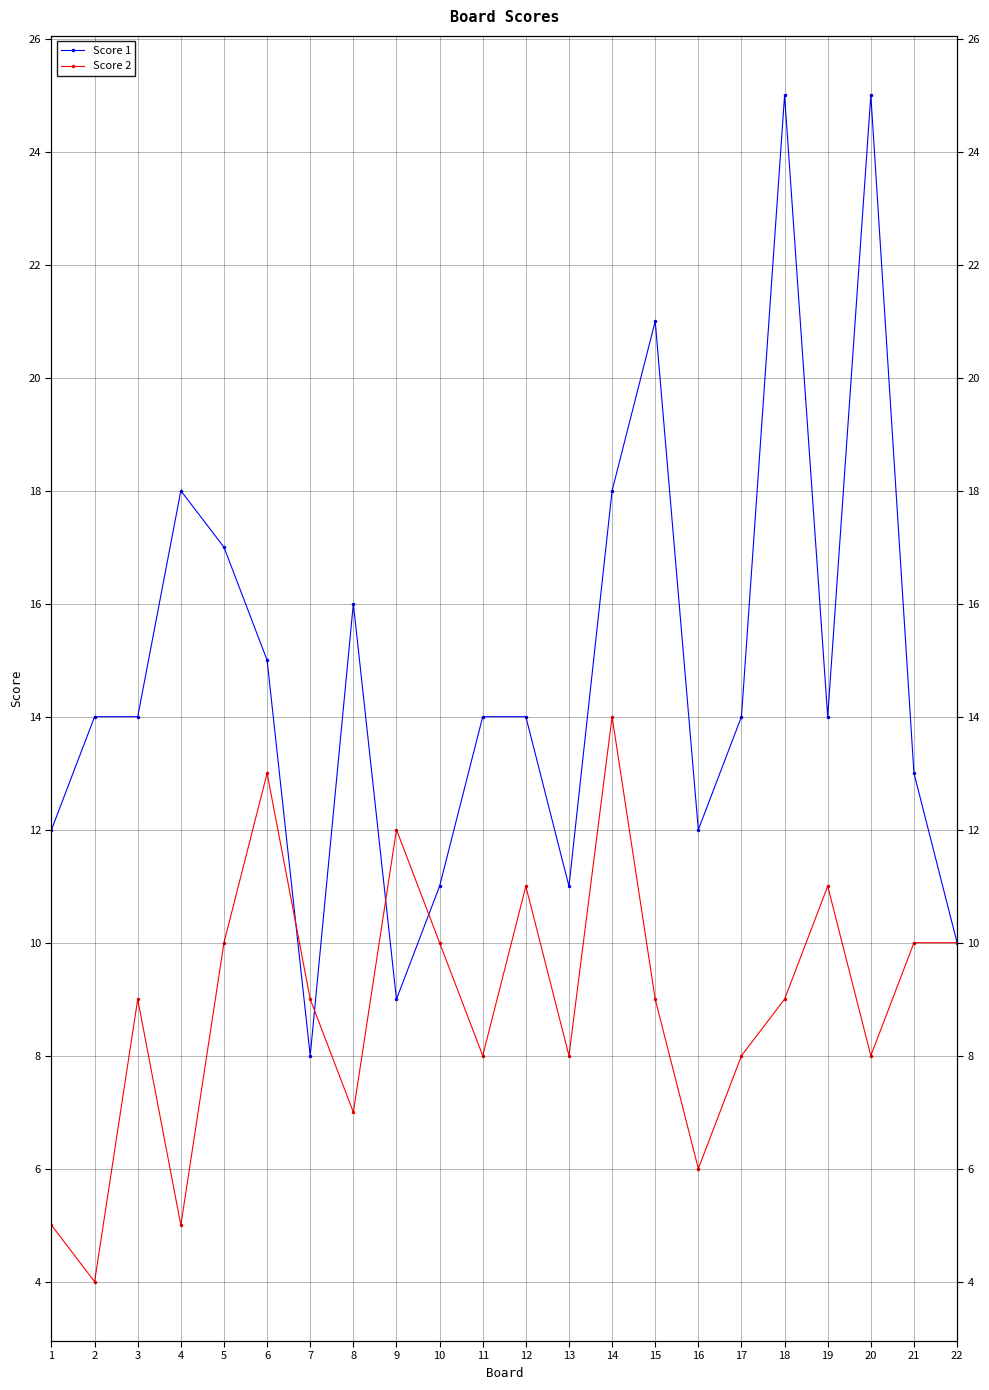

How many times do Score 1 and Score 2 cross each other?

4